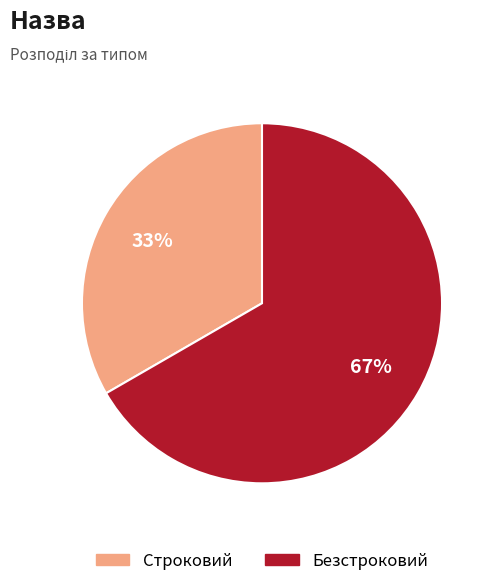

Which slice is the smallest?

Строковий